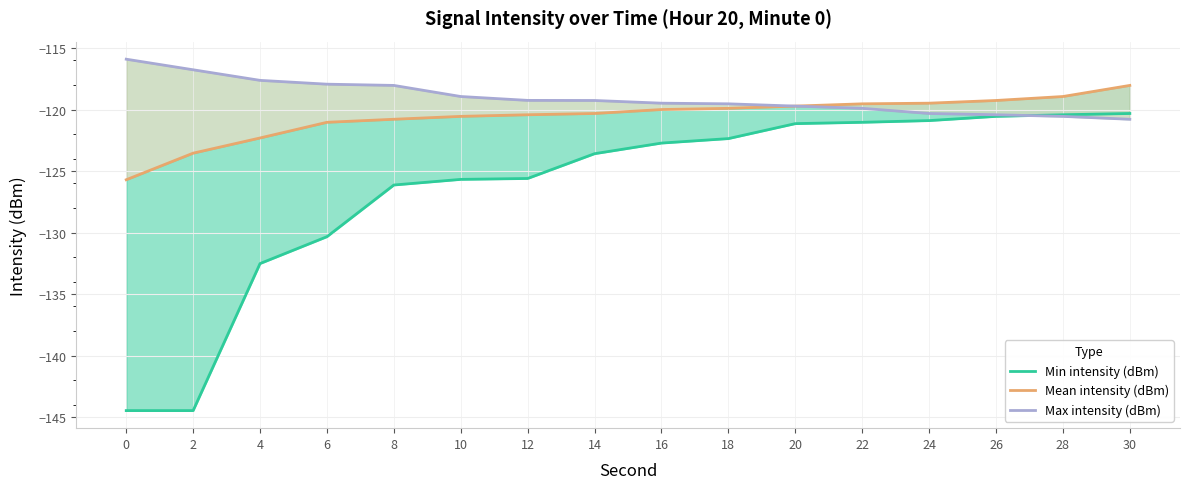

What is the maximum value for Max intensity (dBm)?

-115.9